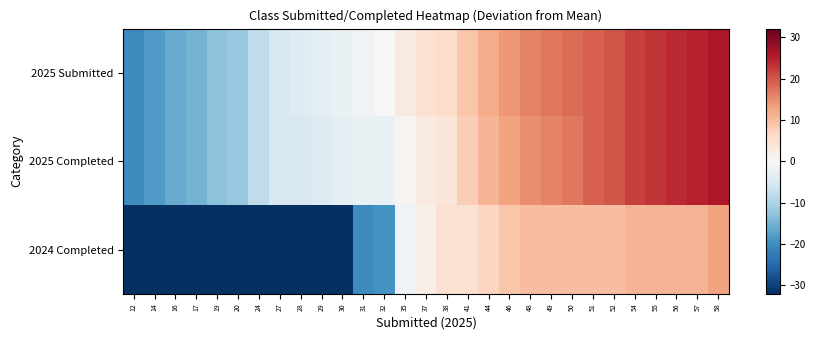

What is the smallest value displayed?

-32.1